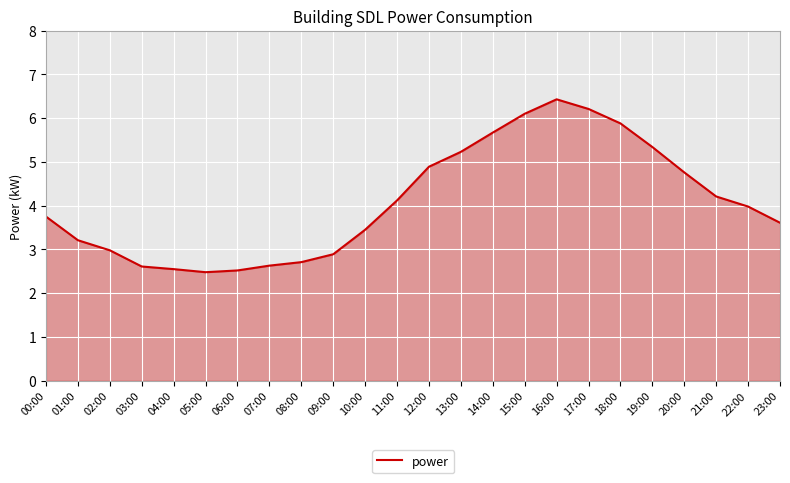

What is the difference between the values at 13:00 and 21:00?

1.0